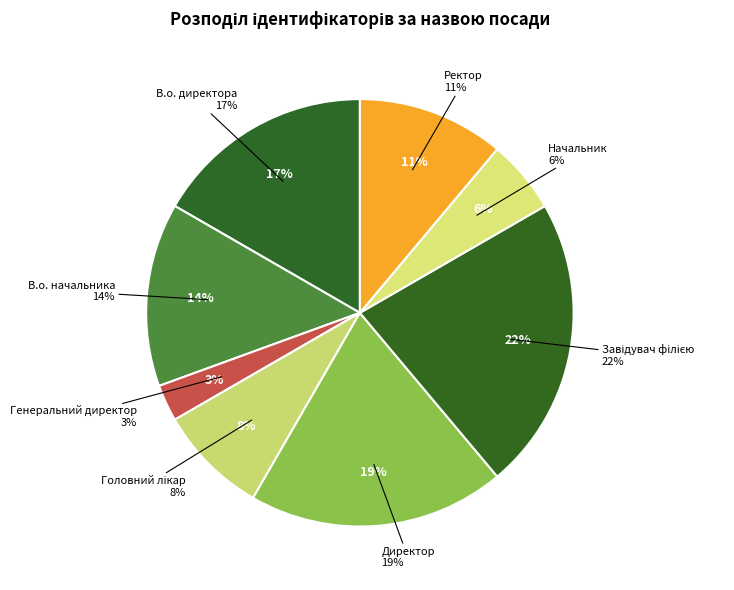

What percentage is the Ректор slice, to the nearest percent?

11%